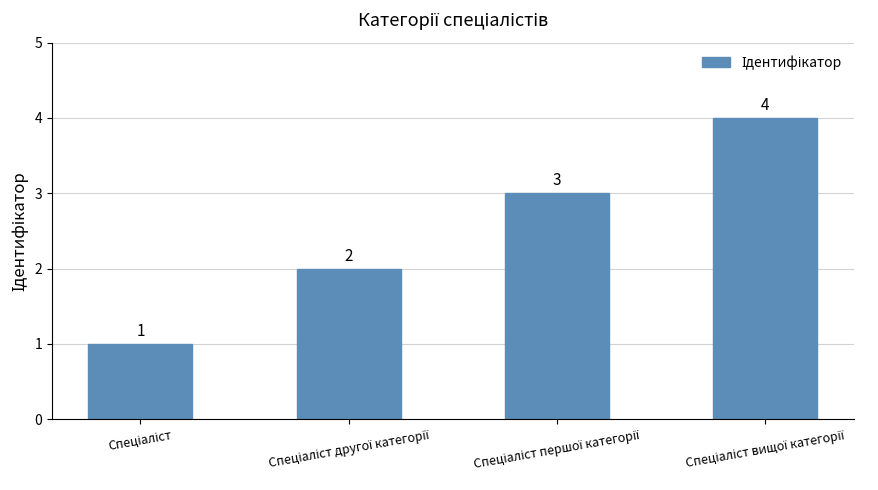

What is the difference between the maximum and minimum values?

3